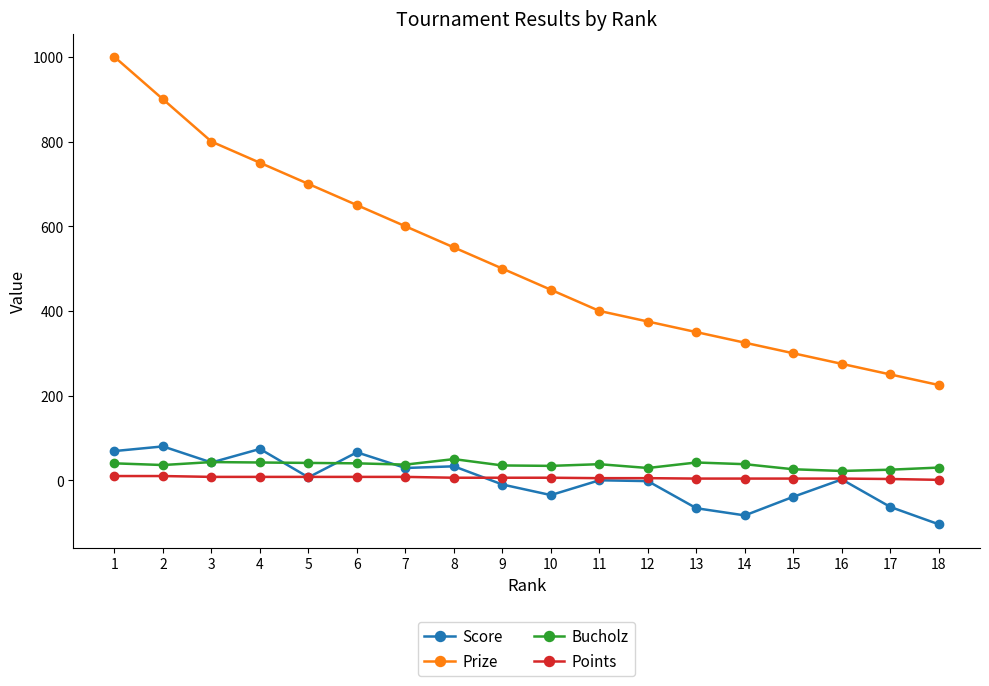

What is the maximum value shown in the chart?

1000